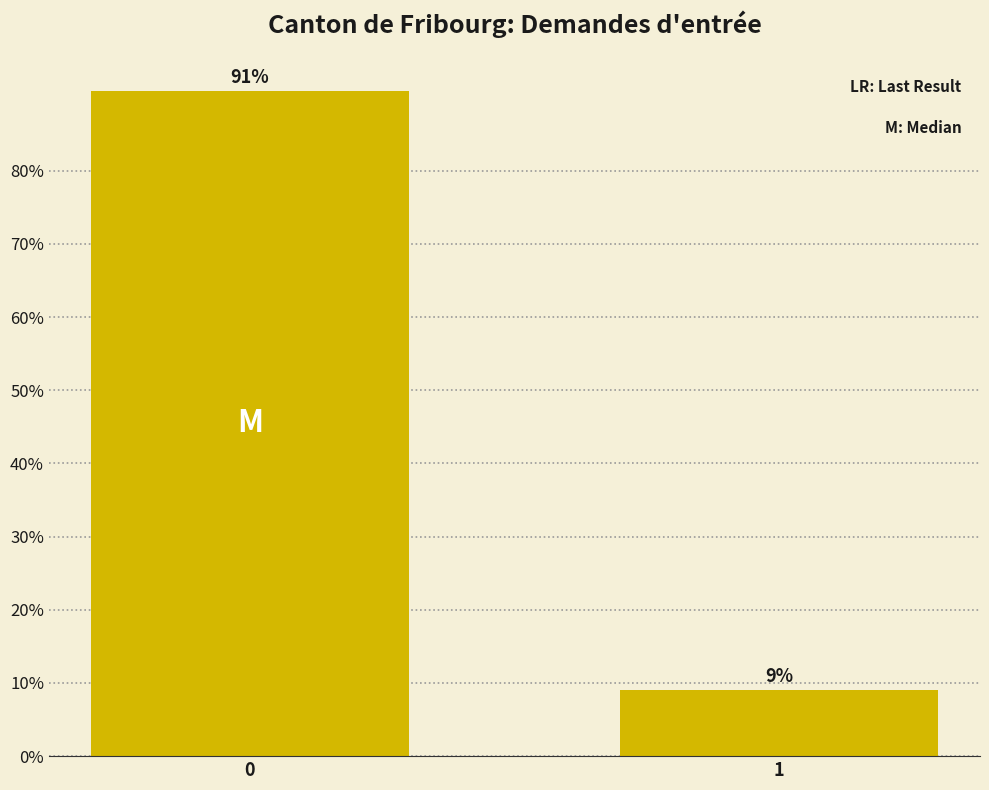

What is the average value?

50.0